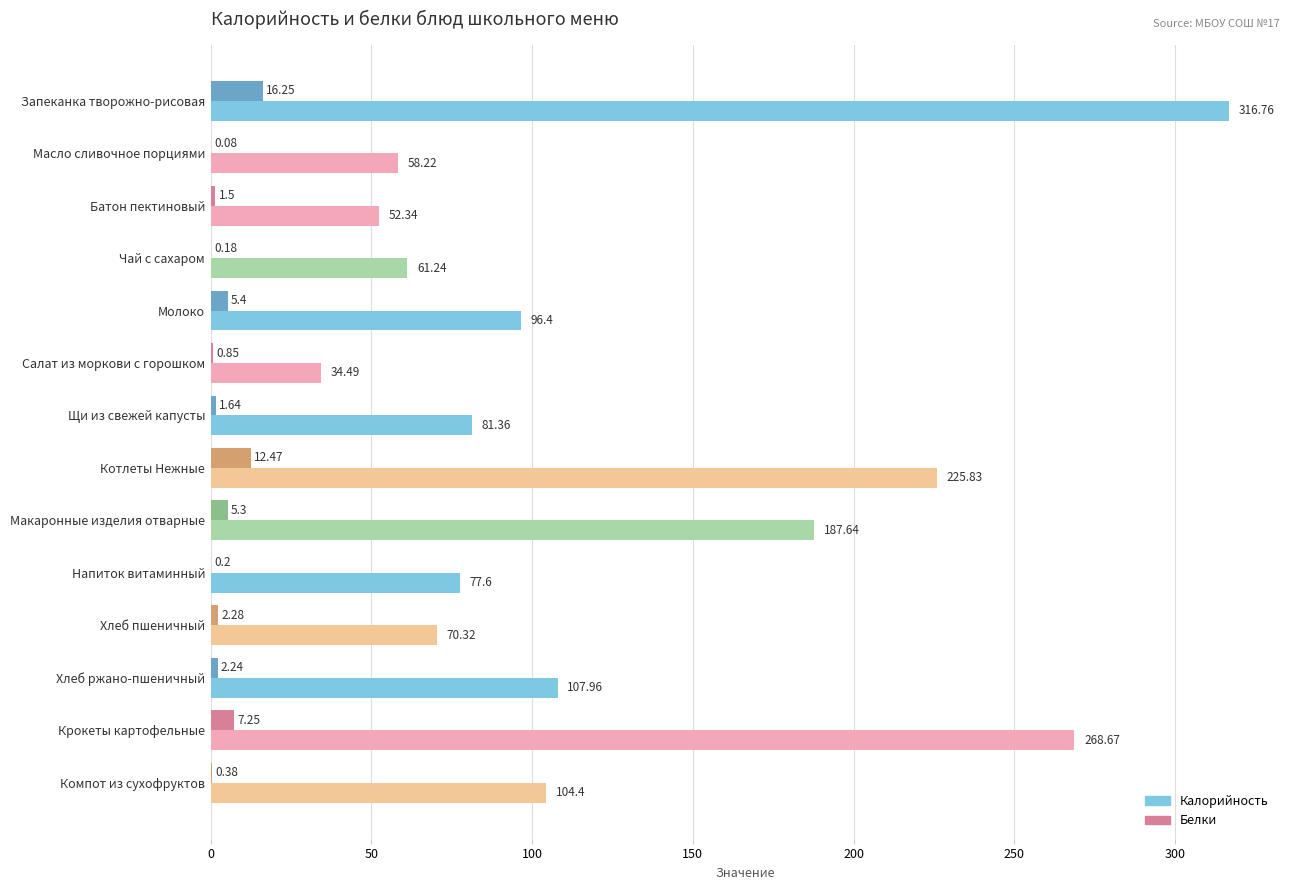

Where is Белки nearest to the value 8?

Крокеты картофельные